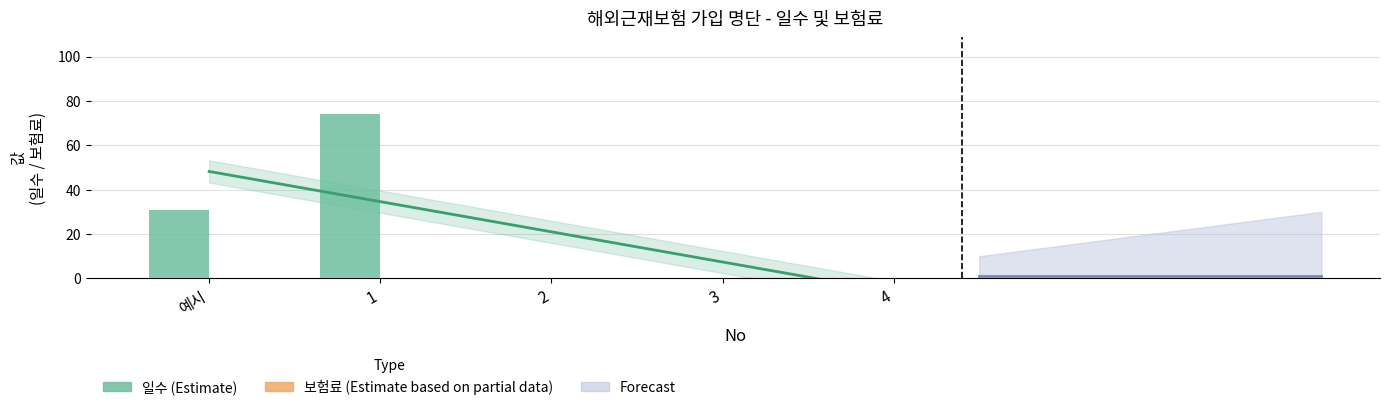

Between 예시 and 2, which series saw the biggest shift?

일수